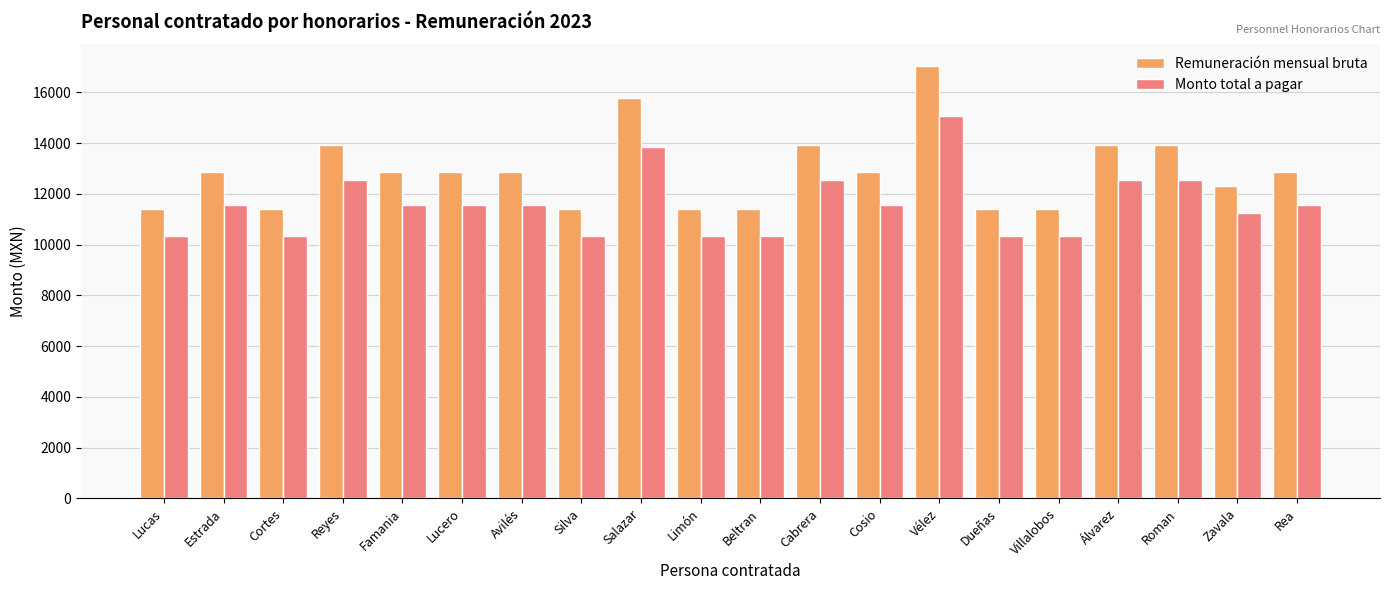

What is the greatest value displayed?

17043.0